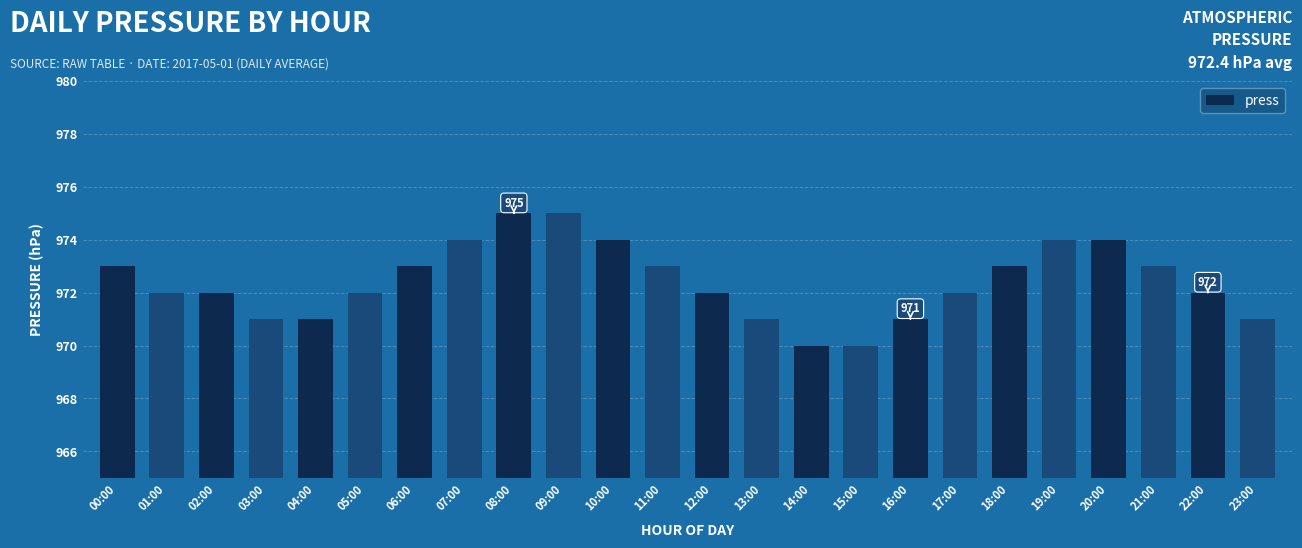

How many values are between 971 and 974?

20